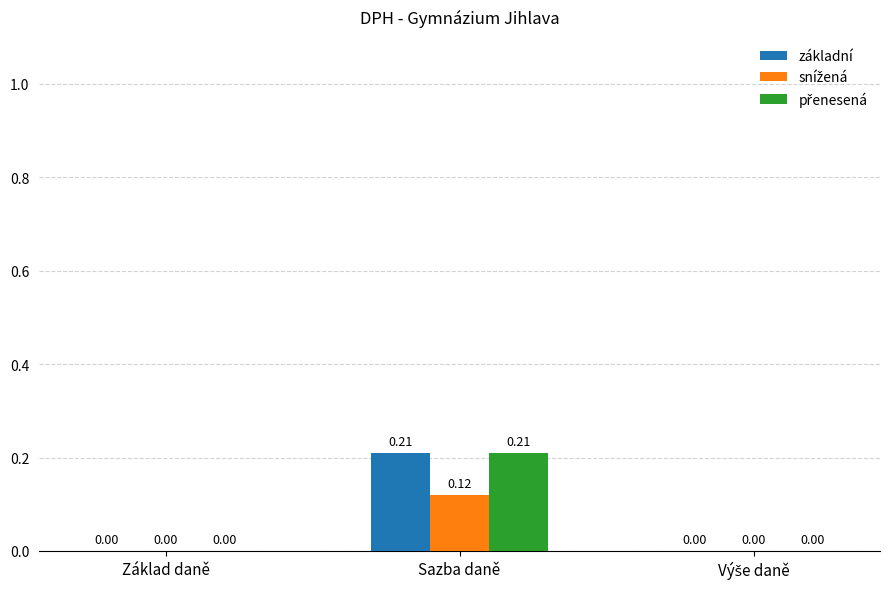

At which category is the sum across all series the highest?

Sazba daně